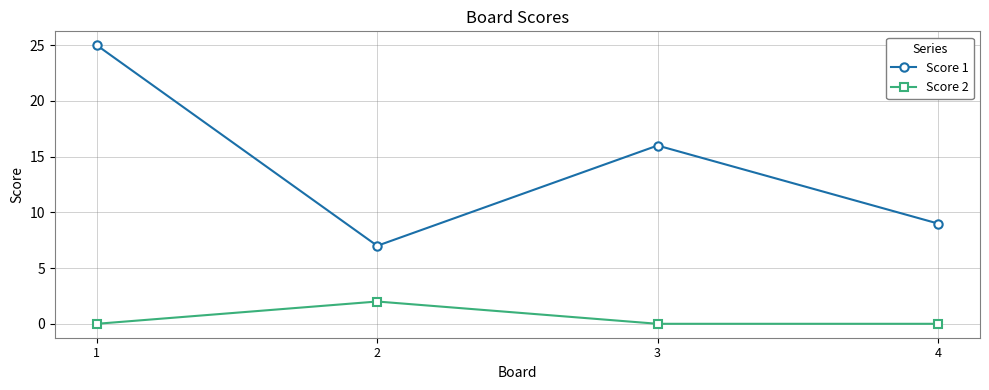

At which category is the sum across all series the highest?

1